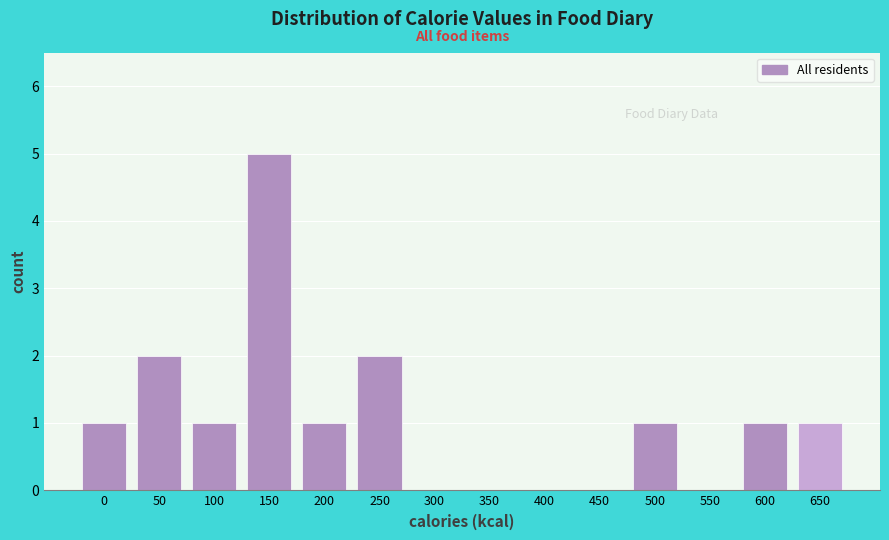

Reading left to right, extract all data points from this chart.

0=1	50=2	100=1	150=5	200=1	250=2	300=0	350=0	400=0	450=0	500=1	550=0	600=1	650=1